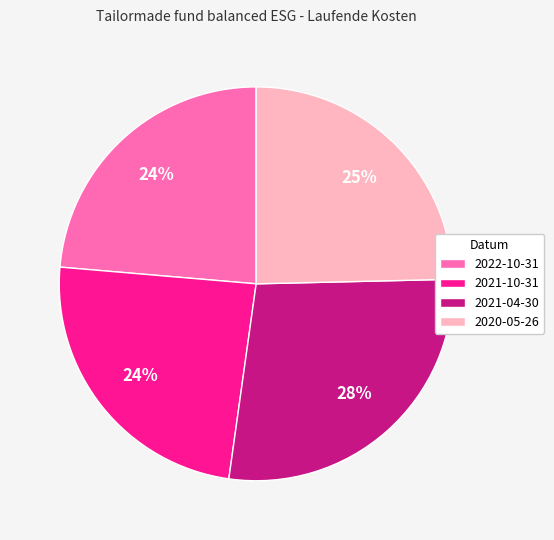

To the nearest percent, what portion does 2022-10-31 represent?

24%